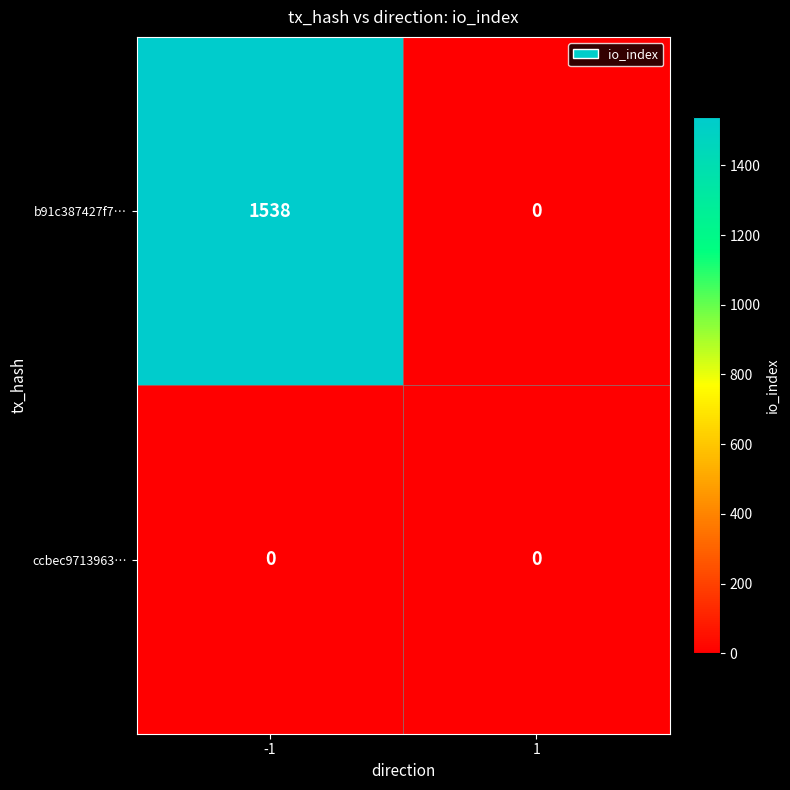

Rank the series at -1 from lowest to highest value.

ccbec9713963…, b91c387427f7…